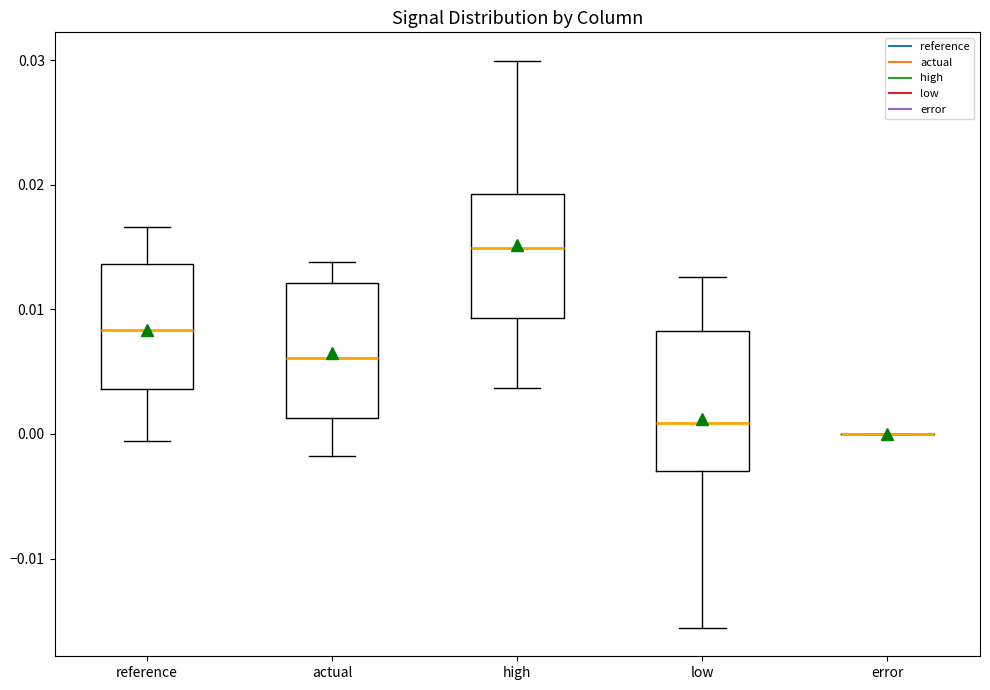

Reading left to right, transcribe this box plot: for each box, give where its median line is, the range the box spans, and where its two whiskers end, as read against the y-axis. The values are not printed on the chart, so give them approximately, as read against the axis.

reference: median 0.008, box 0.004 to 0.014, whiskers -0.001 to 0.017
actual: median 0.006, box 0.001 to 0.012, whiskers -0.002 to 0.014
high: median 0.015, box 0.009 to 0.019, whiskers 0.004 to 0.030
low: median 0.001, box -0.003 to 0.008, whiskers -0.016 to 0.013
error: box collapsed to a line at 0.000, whiskers 0.000 to 0.000